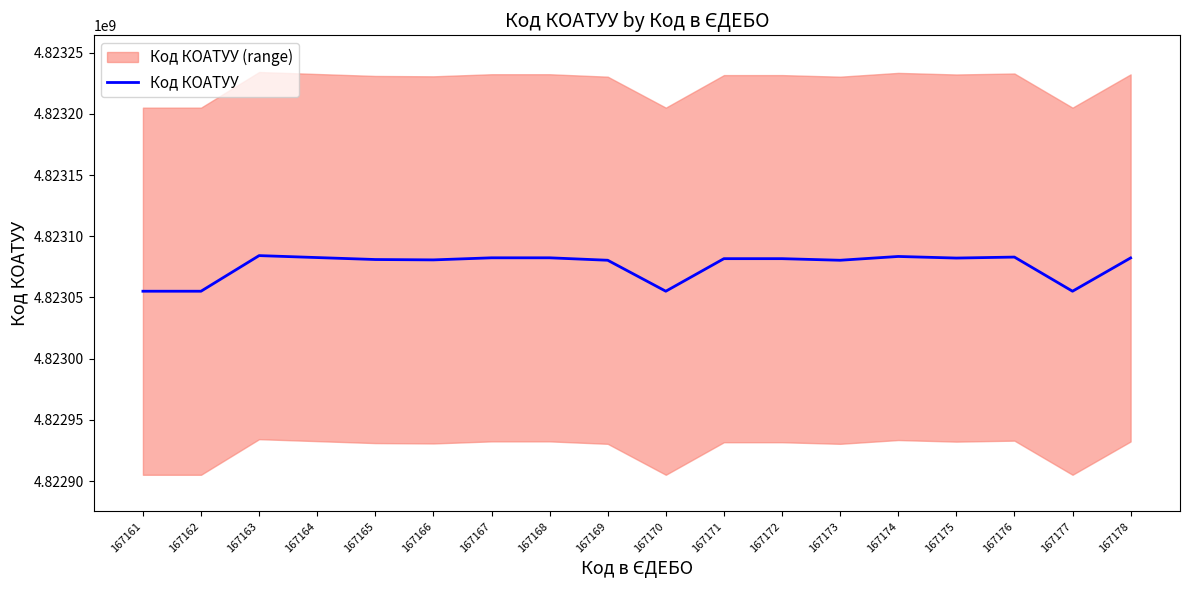

Rank the categories by value from highest to lowest.

167163, 167174, 167176, 167164, 167168, 167167, 167178, 167175, 167172, 167171, 167165, 167166, 167169, 167173, 167170, 167161, 167162, 167177